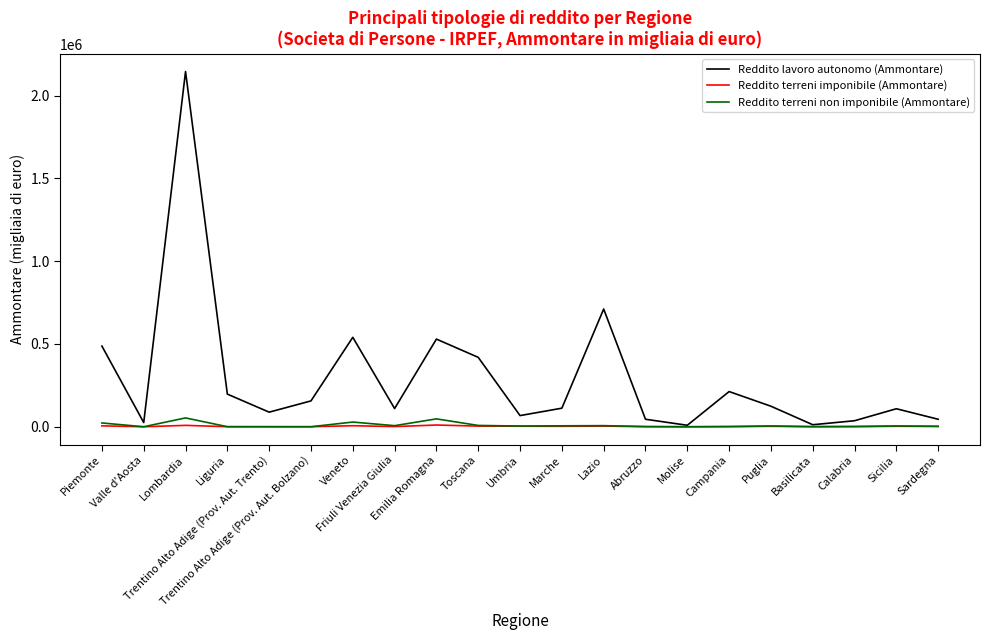

Between Valle d'Aosta and Sicilia, which series saw the biggest shift?

Reddito lavoro autonomo (Ammontare)